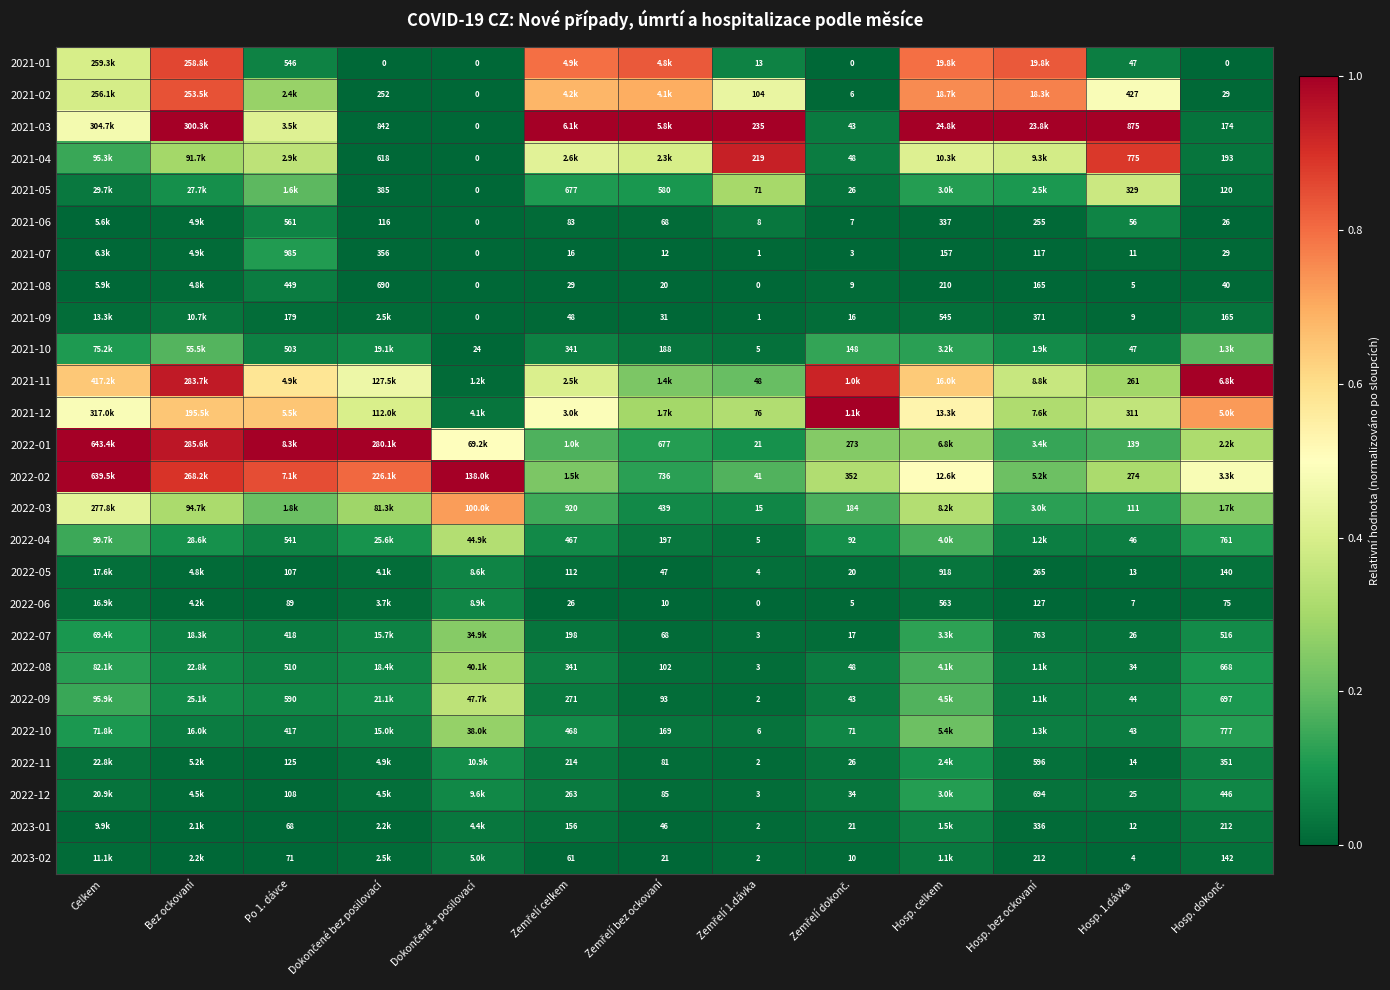

The 2022-08 series shows 0.1 at Hosp. dokonč.. True or false?

True